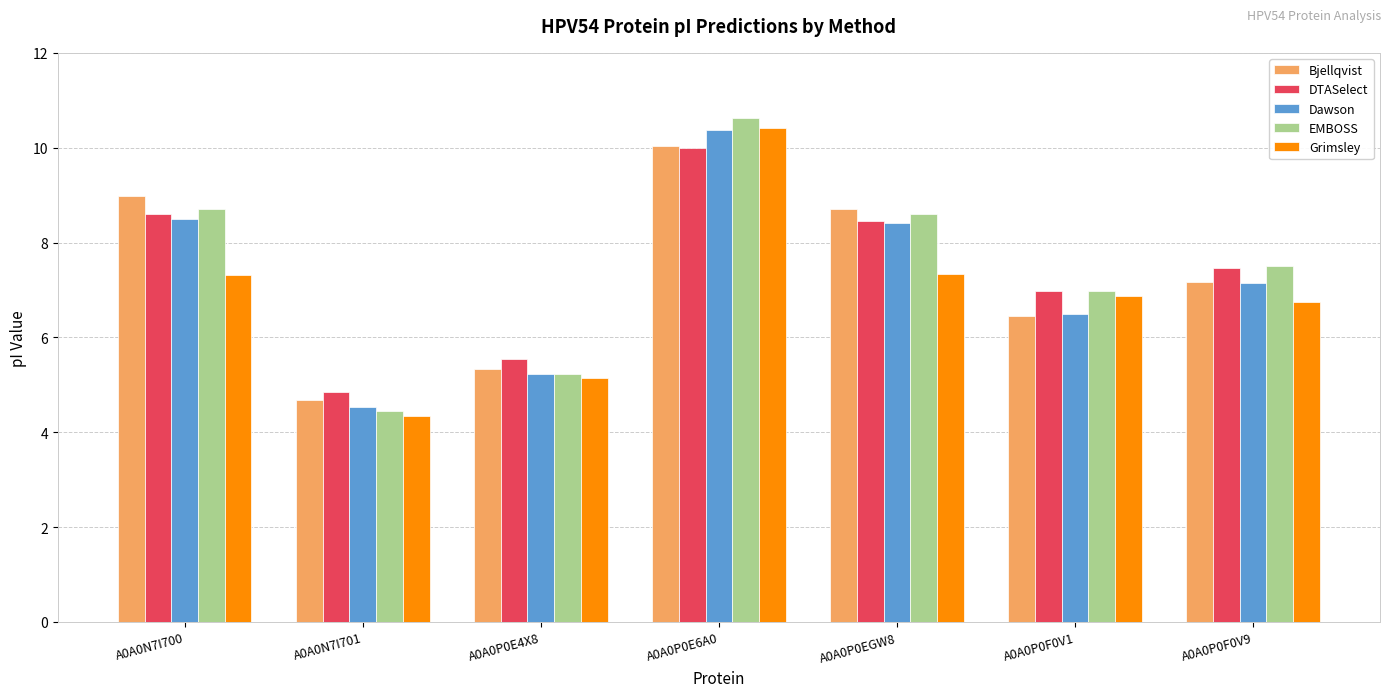

What is the approximate value of DTASelect at A0A0P0F0V1?

7.0